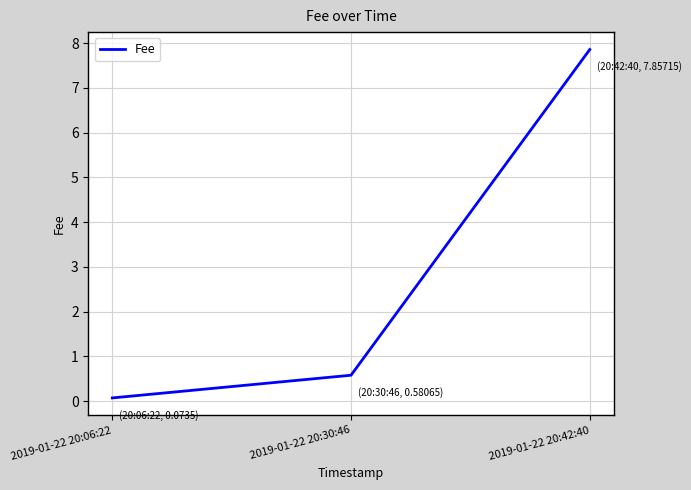

Approximately how many times larger is the value at 2019-01-22 20:30:46 compared to 2019-01-22 20:42:40?

0.1